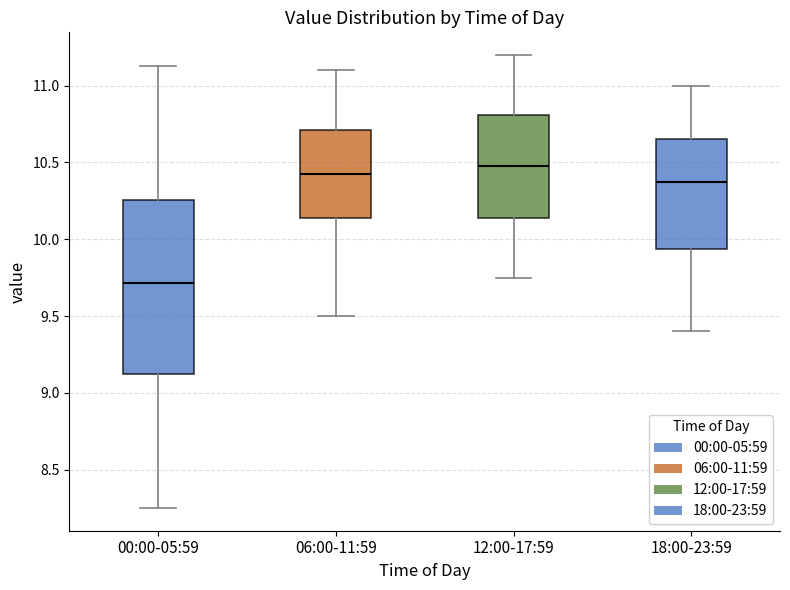

Reading left to right, transcribe this box plot: for each box, give where its median line is, the range the box spans, and where its two whiskers end, as read against the y-axis. The values are not printed on the chart, so give them approximately, as read against the axis.

00:00-05:59: median 9.70, box 9.10 to 10.25, whiskers 8.25 to 11.15
06:00-11:59: median 10.45, box 10.15 to 10.70, whiskers 9.50 to 11.10
12:00-17:59: median 10.50, box 10.15 to 10.80, whiskers 9.75 to 11.20
18:00-23:59: median 10.40, box 9.95 to 10.65, whiskers 9.40 to 11.00